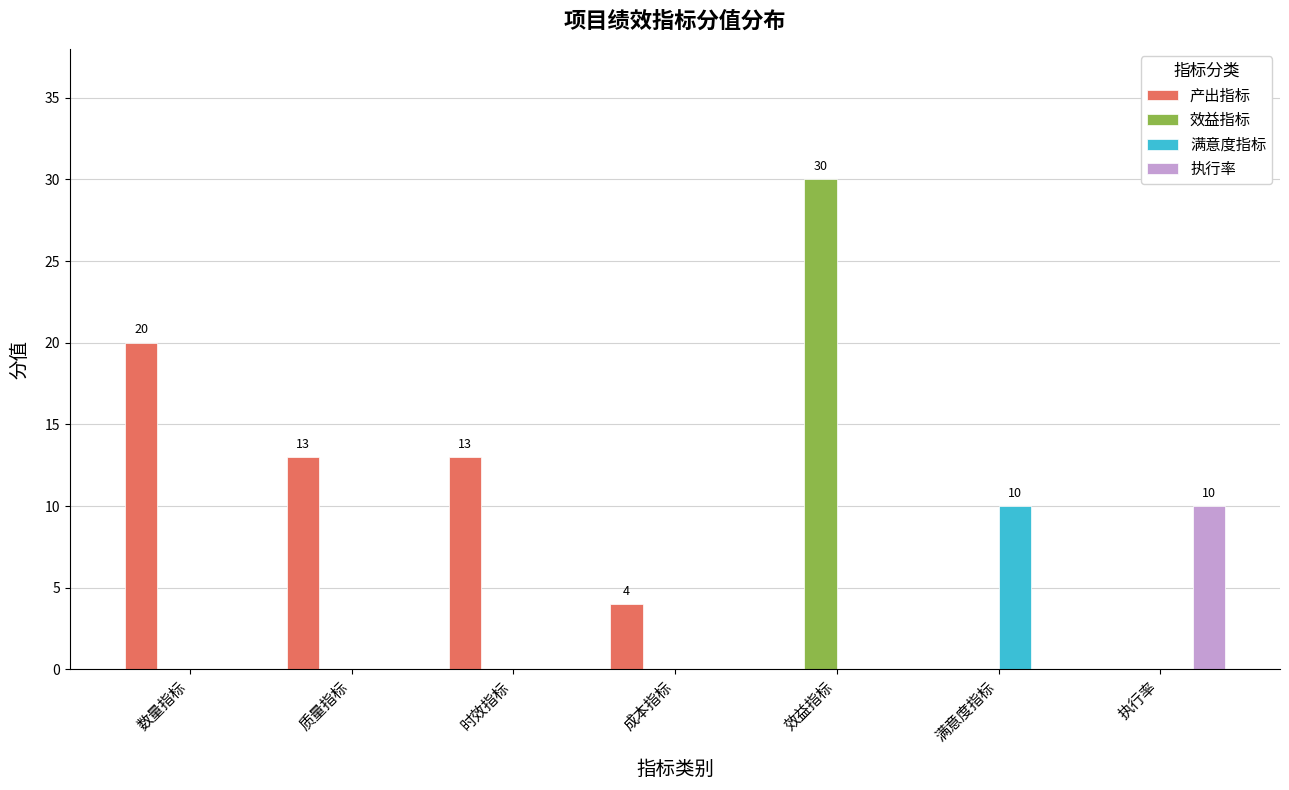

Which series has the largest total across all categories?

产出指标